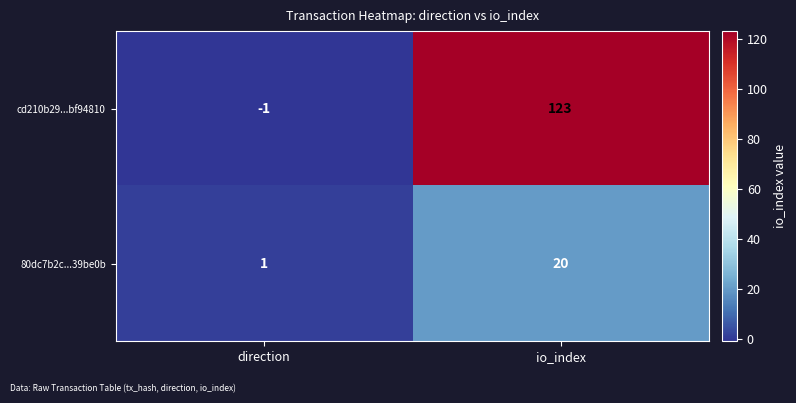

Reading left to right, list all the values displayed in this chart.

cd210b29...bf94810: direction=-1	io_index=123
80dc7b2c...39be0b: direction=1	io_index=20